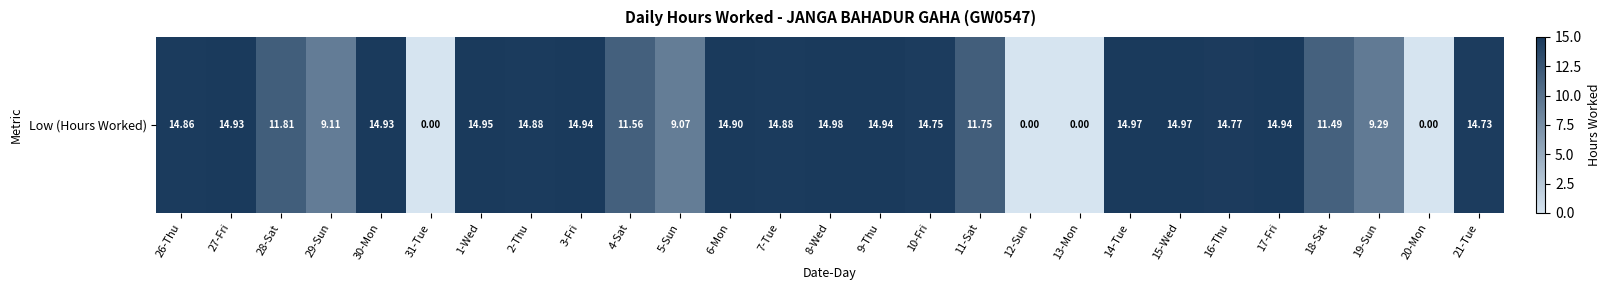

What is the difference between the maximum and minimum values?

15.0